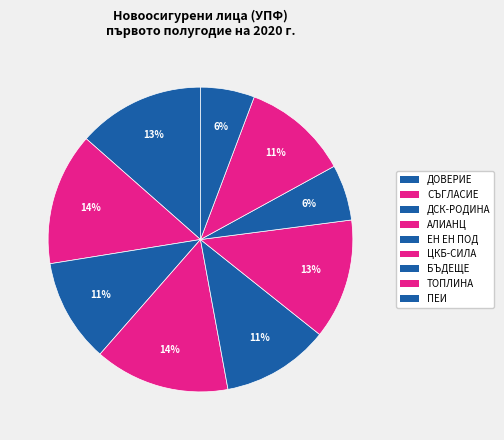

Is there any slice that represents more than half of the pie?

No